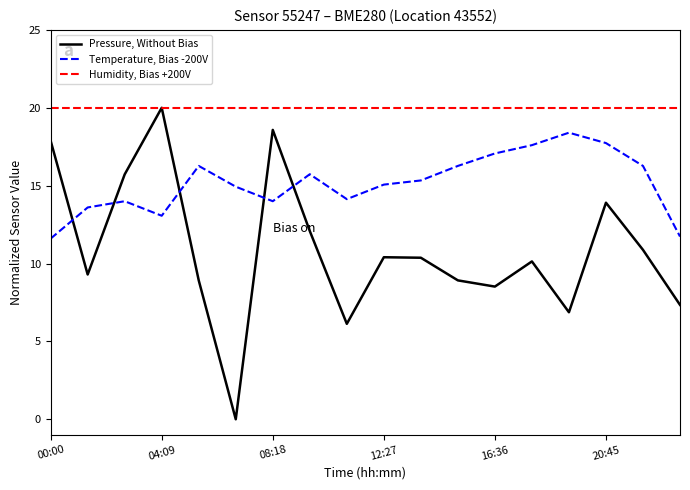

Rank the series by their average value, from highest to lowest.

Humidity, Bias +200V, Temperature, Bias -200V, Pressure, Without Bias